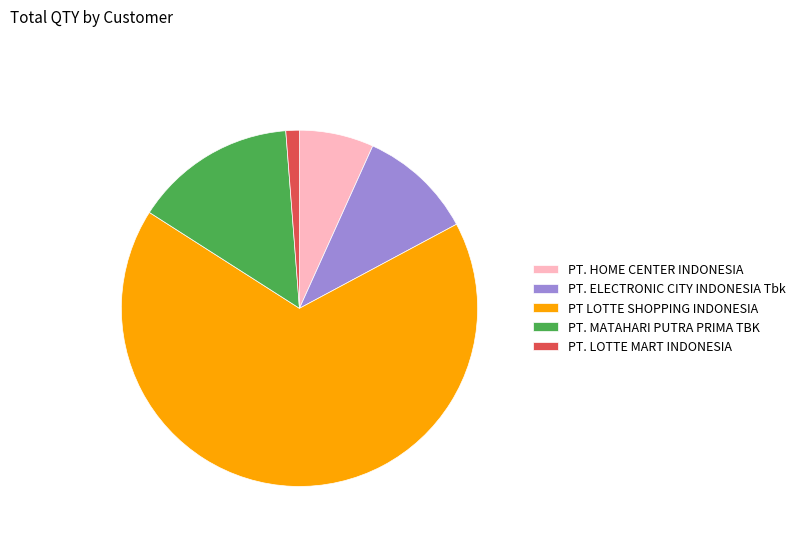

Rank the categories by value from highest to lowest.

PT LOTTE SHOPPING INDONESIA, PT. MATAHARI PUTRA PRIMA TBK, PT. ELECTRONIC CITY INDONESIA Tbk, PT. HOME CENTER INDONESIA, PT. LOTTE MART INDONESIA